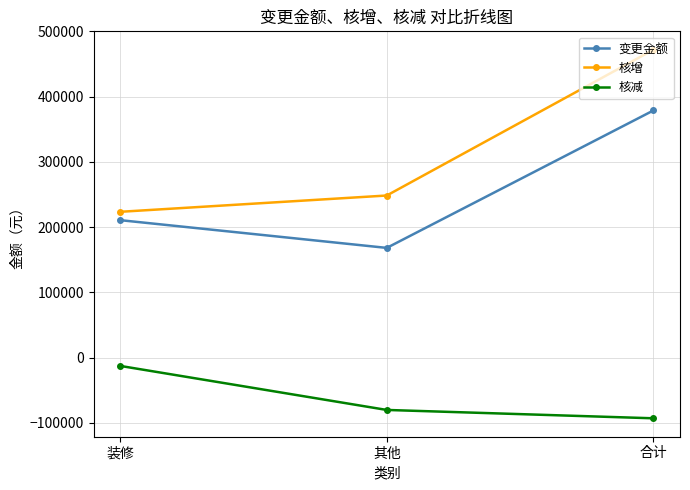

Is it true that 核增 equals 471797.8 at 合计?

True